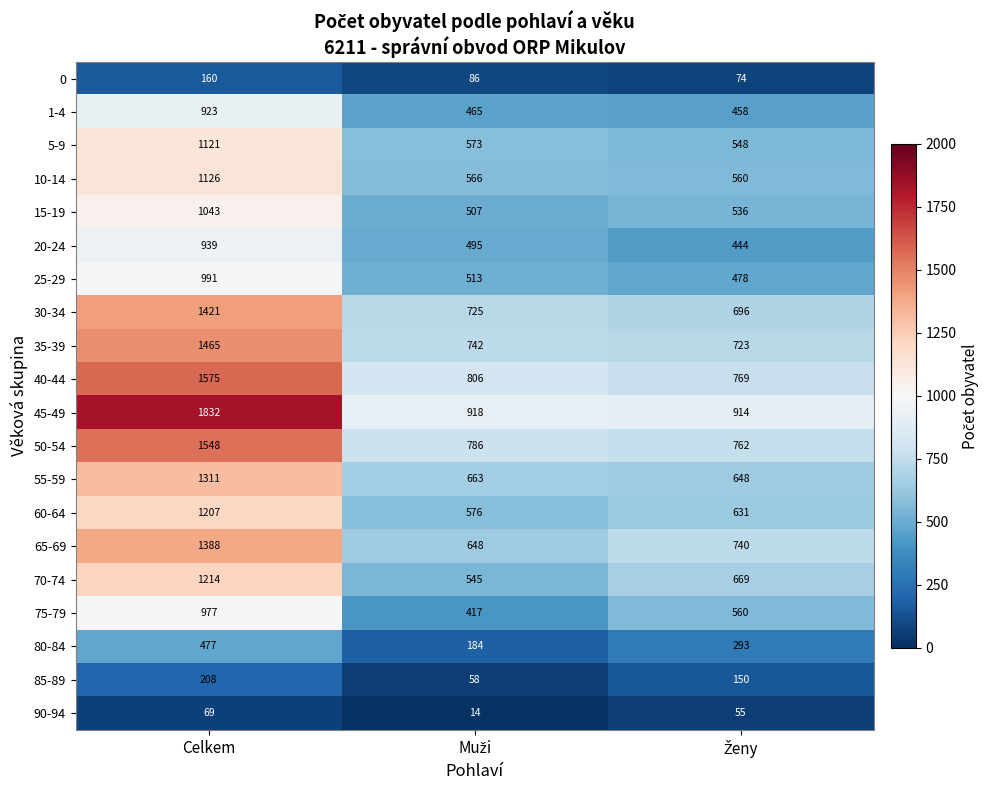

Rank the series at Celkem from highest to lowest value.

45-49, 40-44, 50-54, 35-39, 30-34, 65-69, 55-59, 70-74, 60-64, 10-14, 5-9, 15-19, 25-29, 75-79, 20-24, 1-4, 80-84, 85-89, 0, 90-94